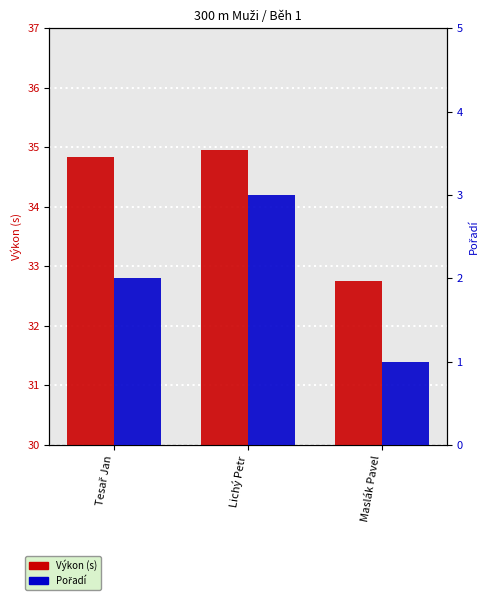

How many values in the Výkon (s) series are below 34?

1